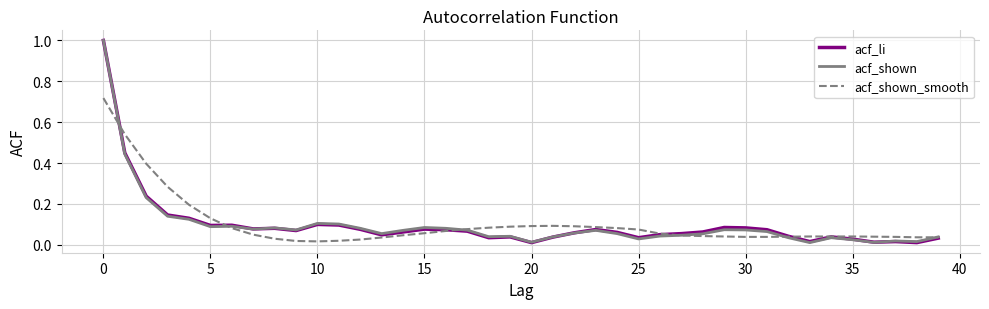

How many lines are shown in the chart?

3